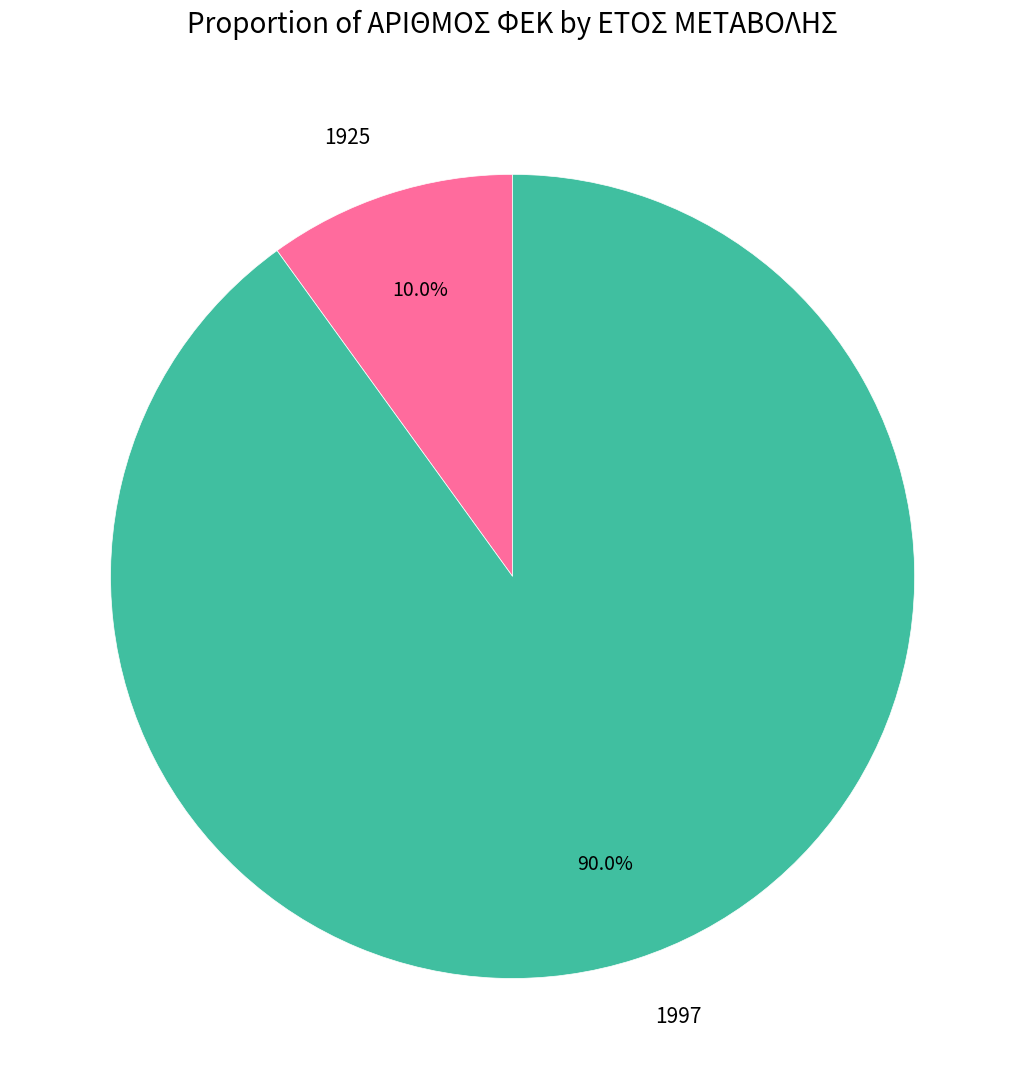

Which slice is the smallest?

1925